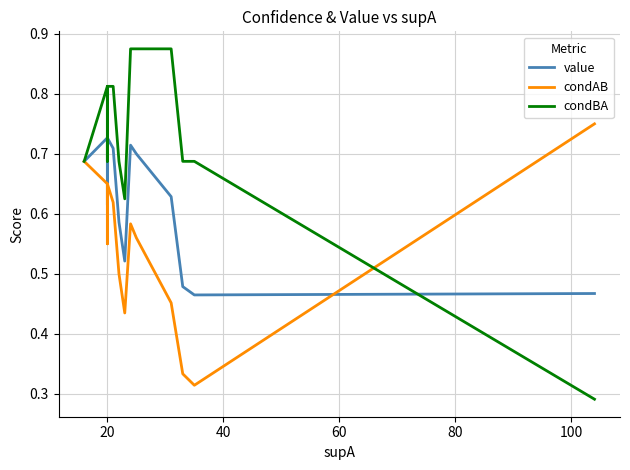

What is the difference between the second highest and second lowest values in the condBA series?

0.2